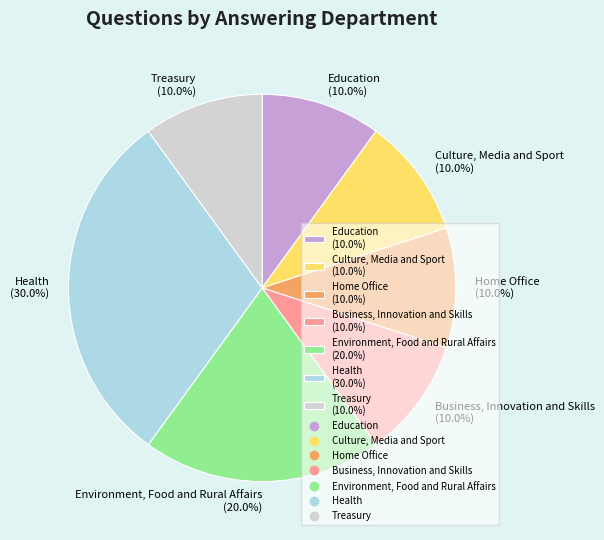

What percentage is the Business, Innovation and Skills slice, to the nearest percent?

10%